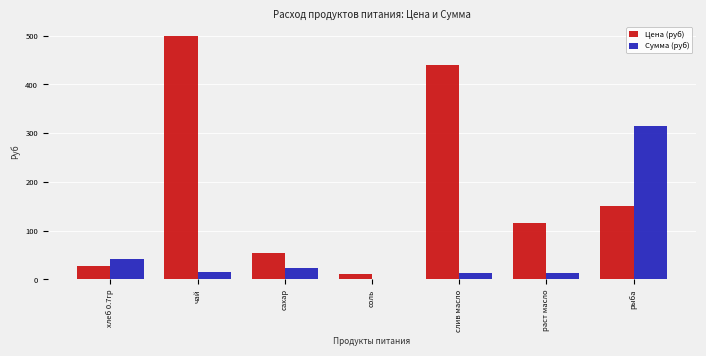

The value of Цена (руб) at сахар is 84.6. True or false?

False